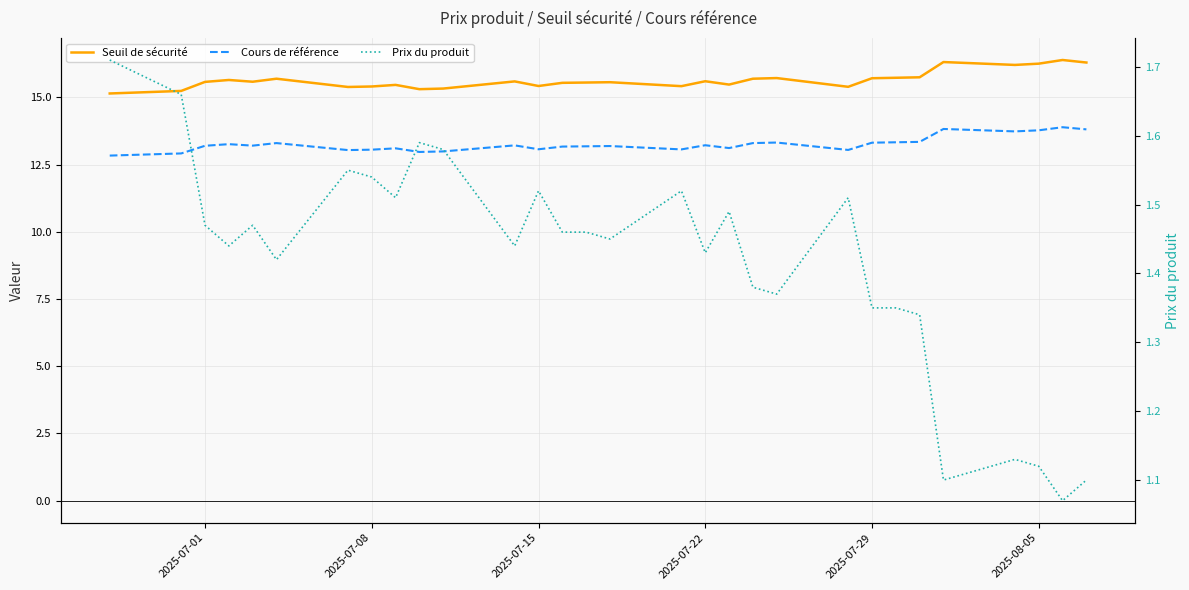

The value of Prix du produit at 2025-08-05 is 0.8. True or false?

False